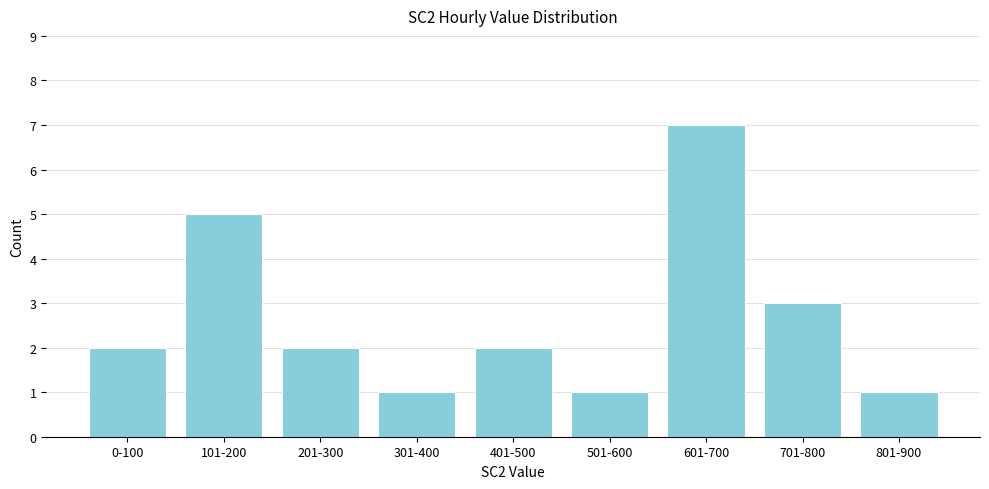

Reading left to right, extract all data points from this chart.

0-100=2	101-200=5	201-300=2	301-400=1	401-500=2	501-600=1	601-700=7	701-800=3	801-900=1